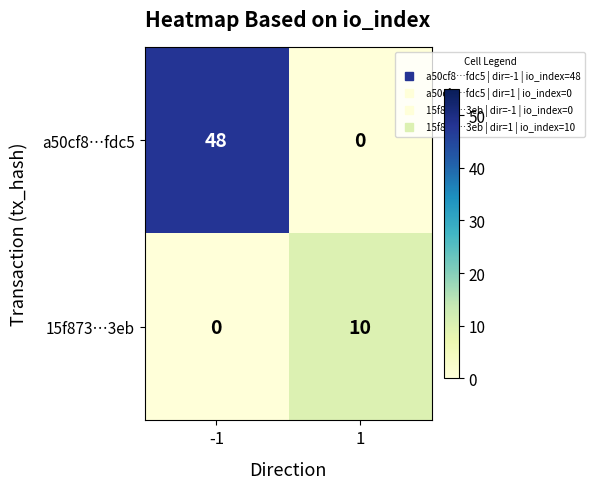

Which series changed the most between -1 and 1?

a50cf8…fdc5